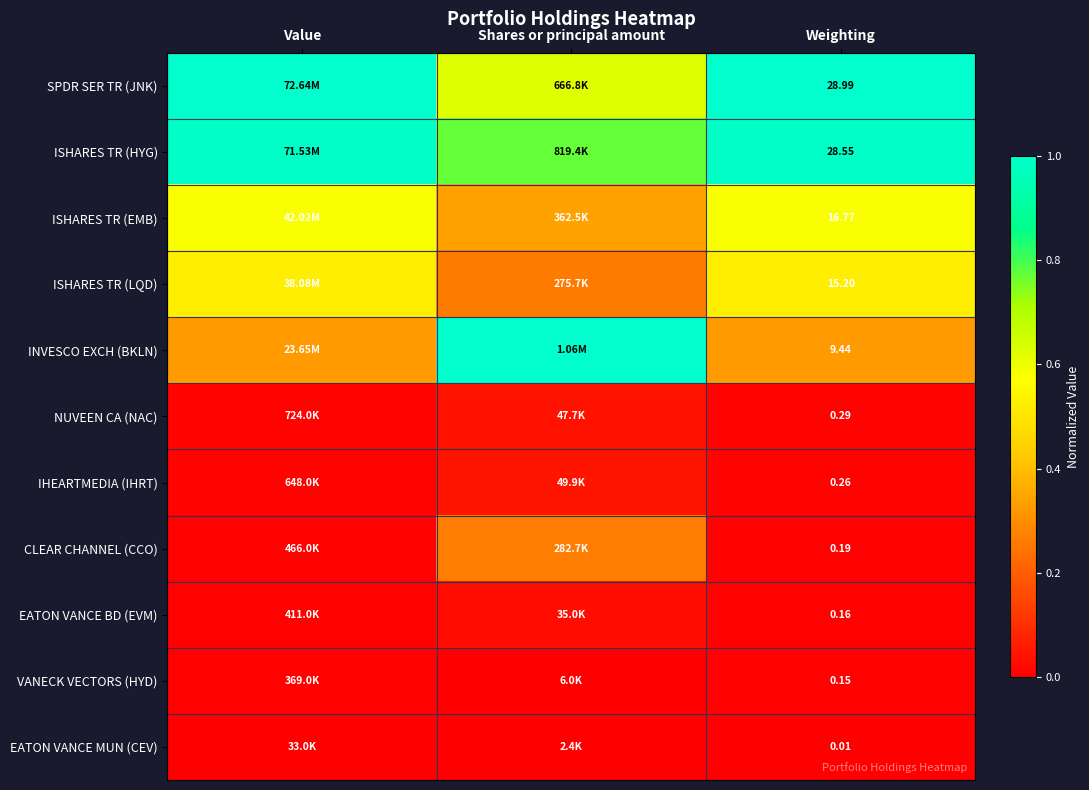

At Weighting, list the series in order from largest to smallest.

SPDR SER TR (JNK), ISHARES TR (HYG), ISHARES TR (EMB), ISHARES TR (LQD), INVESCO EXCH (BKLN), NUVEEN CA (NAC), IHEARTMEDIA (IHRT), CLEAR CHANNEL (CCO), EATON VANCE BD (EVM), VANECK VECTORS (HYD), EATON VANCE MUN (CEV)